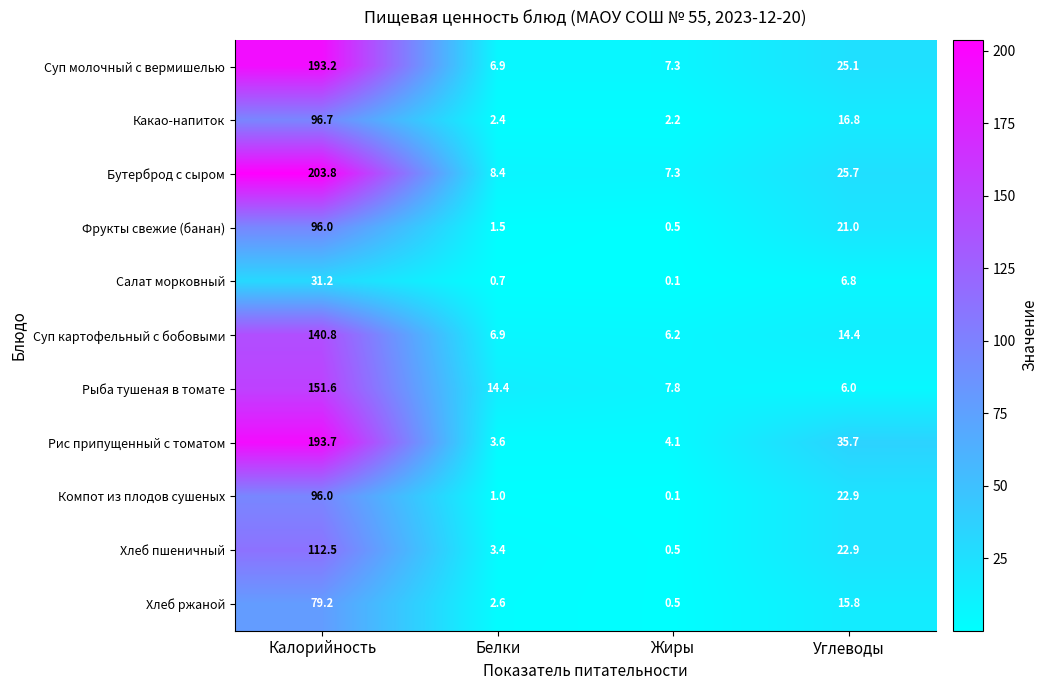

What is the difference between the maximum and minimum values in the Какао-напиток series?

94.5